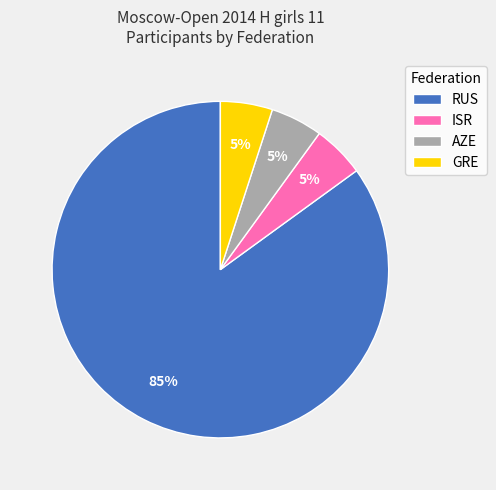

Which slice represents more than half of the pie?

RUS